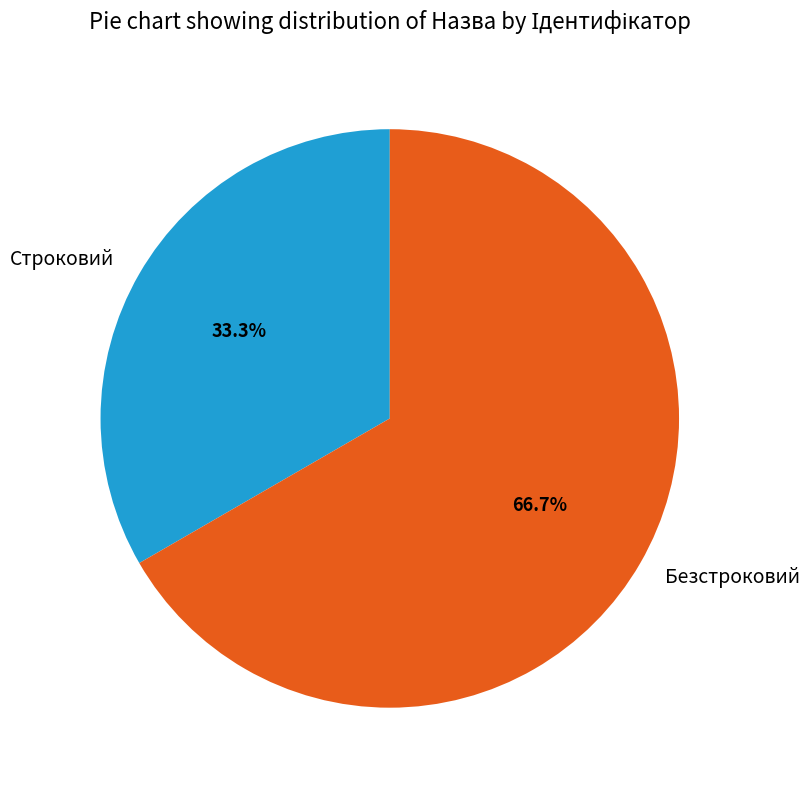

To the nearest percent, what is the difference between the largest and smallest slice percentages?

33%